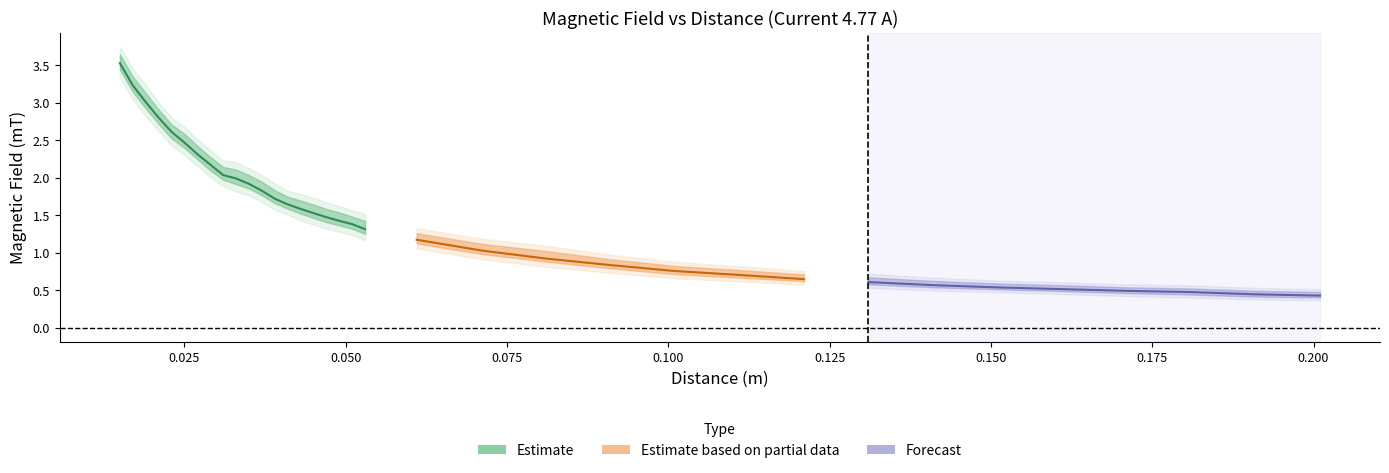

True or false: mean has more than 0 interior local peaks.

False